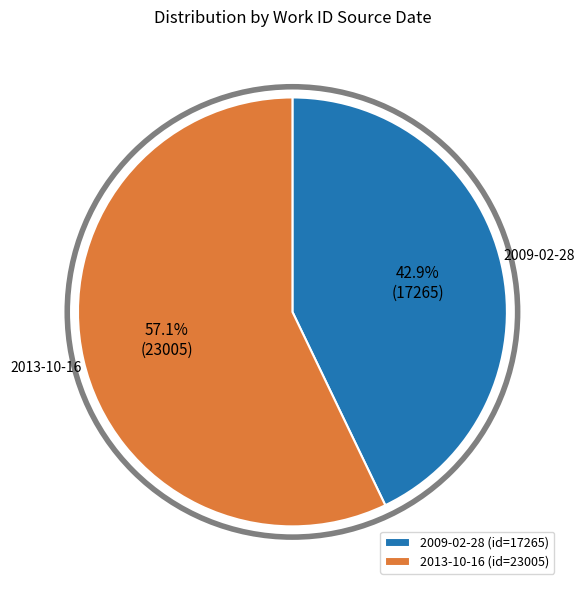

True or false: 2013-10-16 accounts for 57% of the total.

True